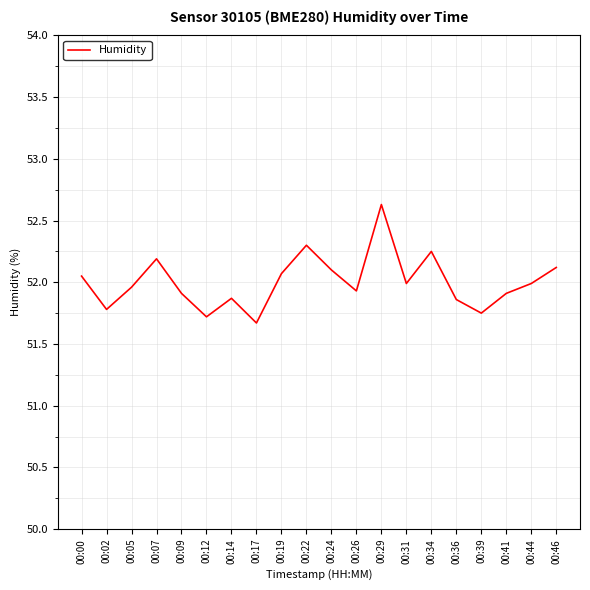

Is it true that the value at 00:31 is 78.5?

False